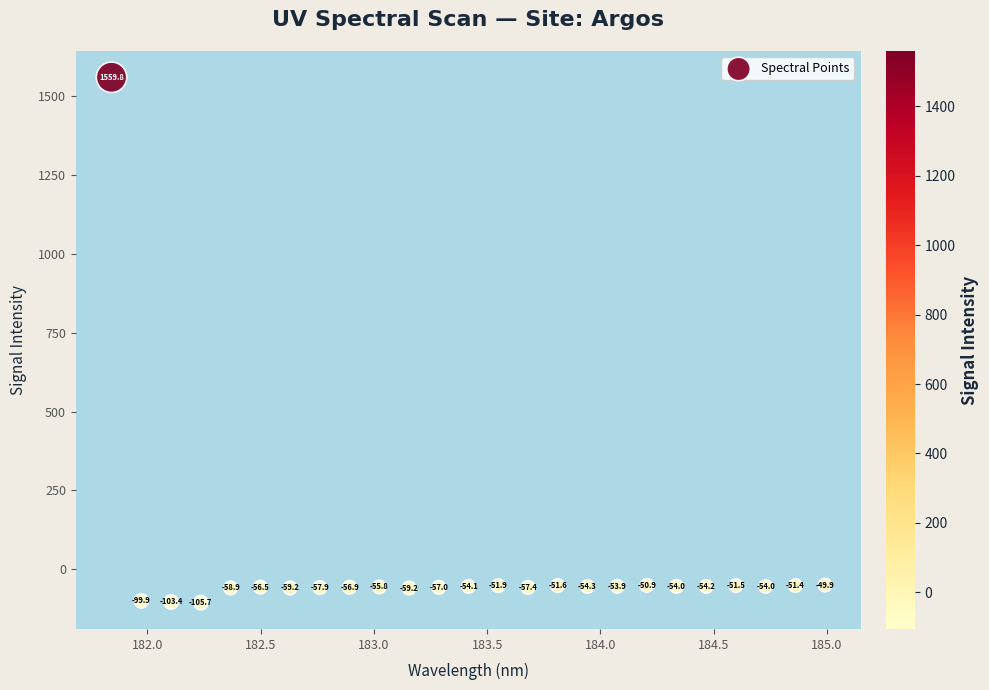

What is the range of X values (max minus min)?

3.1